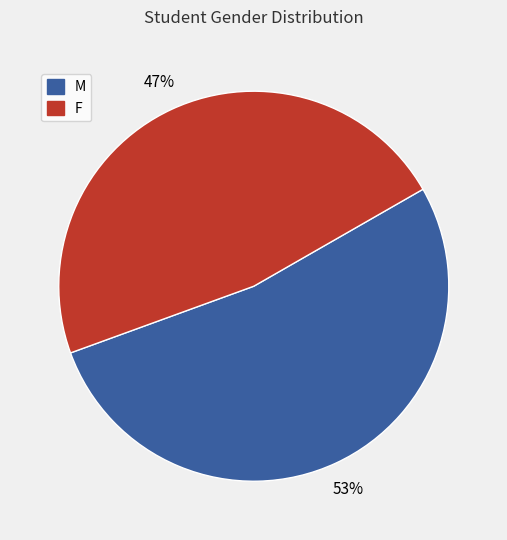

Does F represent more than half of the total?

No